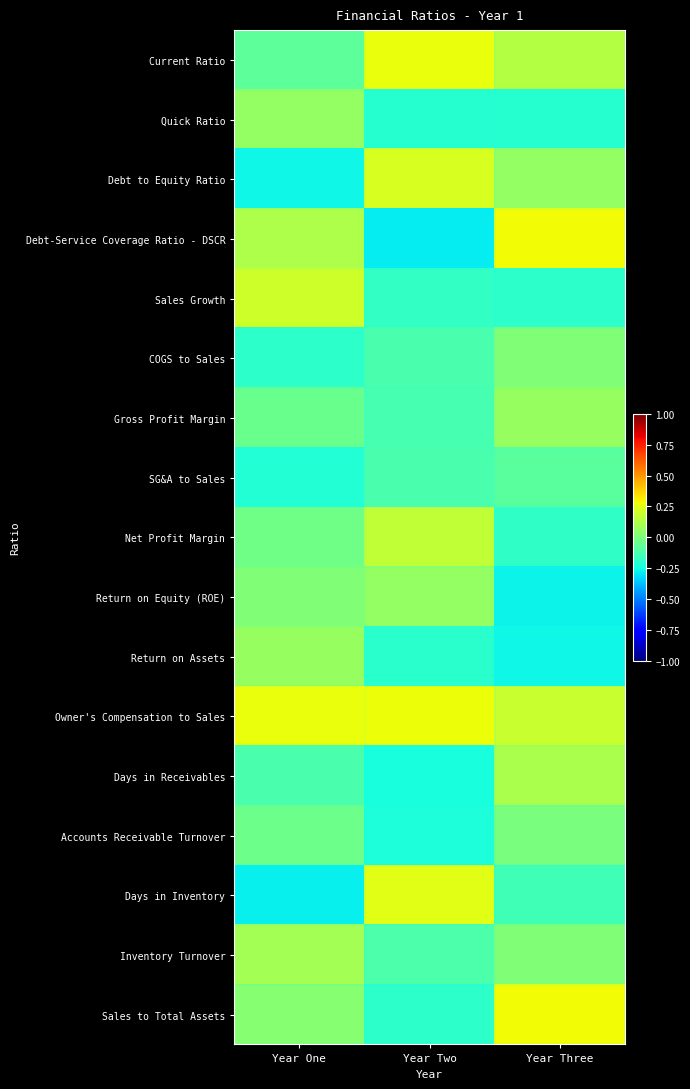

Reading left to right, extract all data points from this chart.

Current Ratio: Year One=-0.1	Year Two=0.3	Year Three=0.1
Quick Ratio: Year One=0.1	Year Two=-0.2	Year Three=-0.2
Debt to Equity Ratio: Year One=-0.3	Year Two=0.2	Year Three=0.1
Debt-Service Coverage Ratio - DSCR: Year One=0.1	Year Two=-0.3	Year Three=0.3
Sales Growth: Year One=0.2	Year Two=-0.2	Year Three=-0.2
COGS to Sales: Year One=-0.2	Year Two=-0.1	Year Three=0.0
Gross Profit Margin: Year One=-0.0	Year Two=-0.1	Year Three=0.1
SG&A to Sales: Year One=-0.2	Year Two=-0.1	Year Three=-0.1
Net Profit Margin: Year One=-0.0	Year Two=0.2	Year Three=-0.2
Return on Equity (ROE): Year One=0.0	Year Two=0.1	Year Three=-0.3
Return on Assets: Year One=0.1	Year Two=-0.2	Year Three=-0.3
Owner's Compensation to Sales: Year One=0.3	Year Two=0.3	Year Three=0.2
Days in Receivables: Year One=-0.1	Year Two=-0.2	Year Three=0.1
Accounts Receivable Turnover: Year One=-0.0	Year Two=-0.2	Year Three=-0.0
Days in Inventory: Year One=-0.3	Year Two=0.2	Year Three=-0.1
Inventory Turnover: Year One=0.1	Year Two=-0.1	Year Three=0.0
Sales to Total Assets: Year One=0.0	Year Two=-0.2	Year Three=0.3